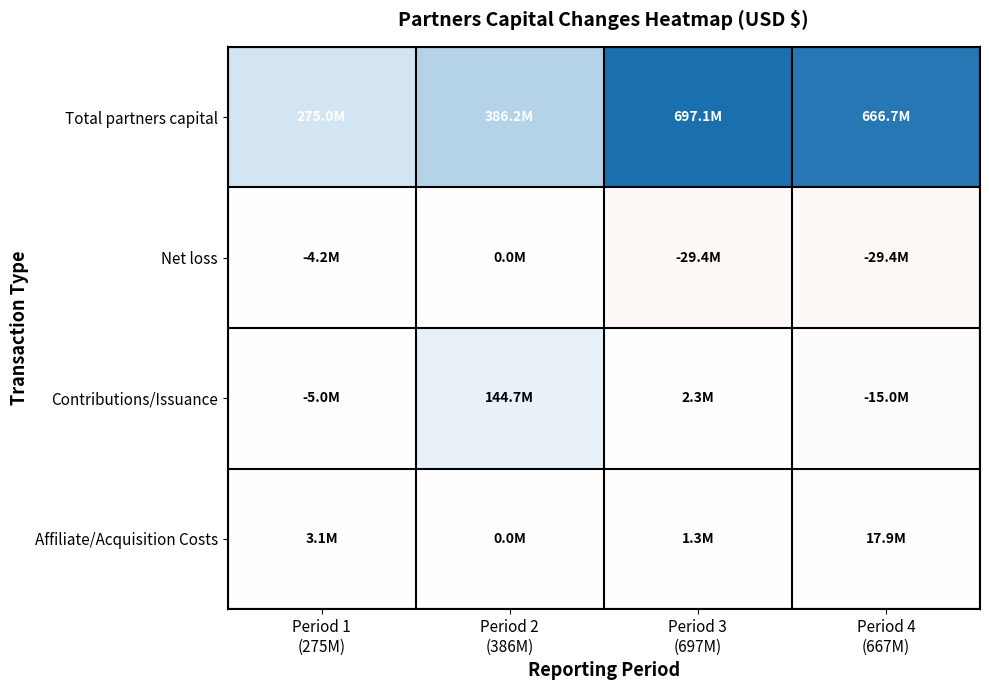

Reading left to right, list all the values displayed in this chart.

Total partners capital: Period 1
(275M)=275024000	Period 2
(386M)=386171000	Period 3
(697M)=697104000	Period 4
(667M)=666688000
Net loss: Period 1
(275M)=-4249000	Period 2
(386M)=0	Period 3
(697M)=-29356000	Period 4
(667M)=-29356000
Contributions/Issuance: Period 1
(275M)=-5029000	Period 2
(386M)=144700000	Period 3
(697M)=2333000	Period 4
(667M)=-15000000
Affiliate/Acquisition Costs: Period 1
(275M)=3115000	Period 2
(386M)=0	Period 3
(697M)=1281000	Period 4
(667M)=17858000